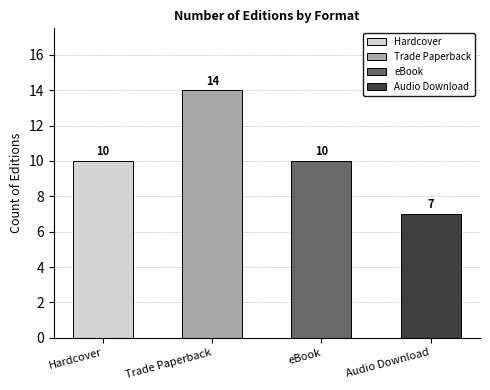

How many bars are there in each group?

4